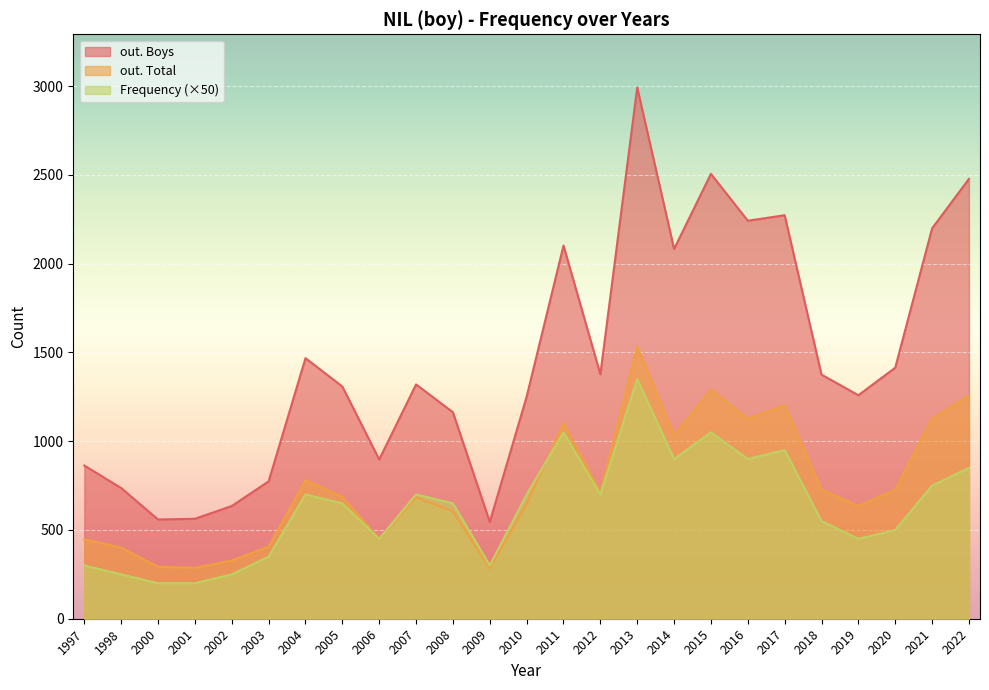

What is the maximum value shown in the chart?

2993